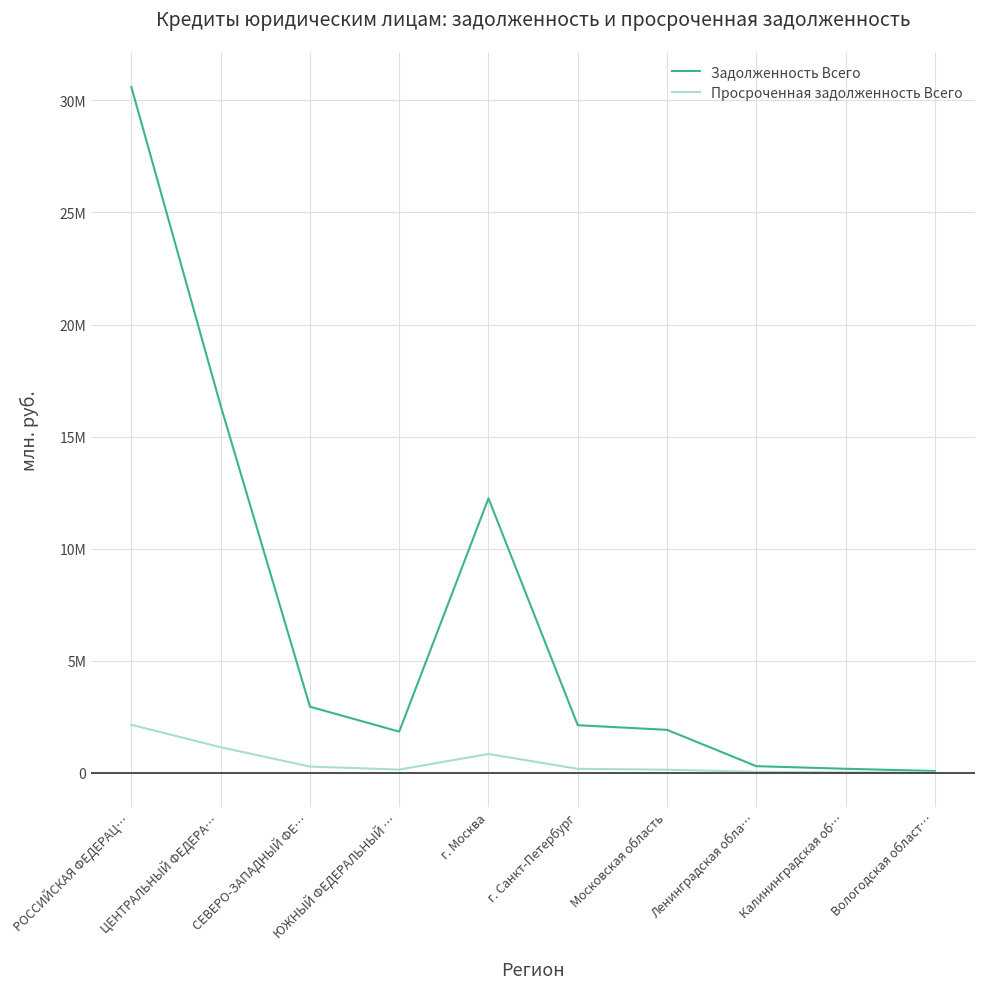

Rank the categories by Просроченная задолженность Всего value from highest to lowest.

РОССИЙСКАЯ ФЕДЕРАЦ…, ЦЕНТРАЛЬНЫЙ ФЕДЕРА…, г. Москва, СЕВЕРО-ЗАПАДНЫЙ ФЕ…, г. Санкт-Петербург, ЮЖНЫЙ ФЕДЕРАЛЬНЫЙ …, Московская область, Ленинградская обла…, Калининградская об…, Вологодская област…